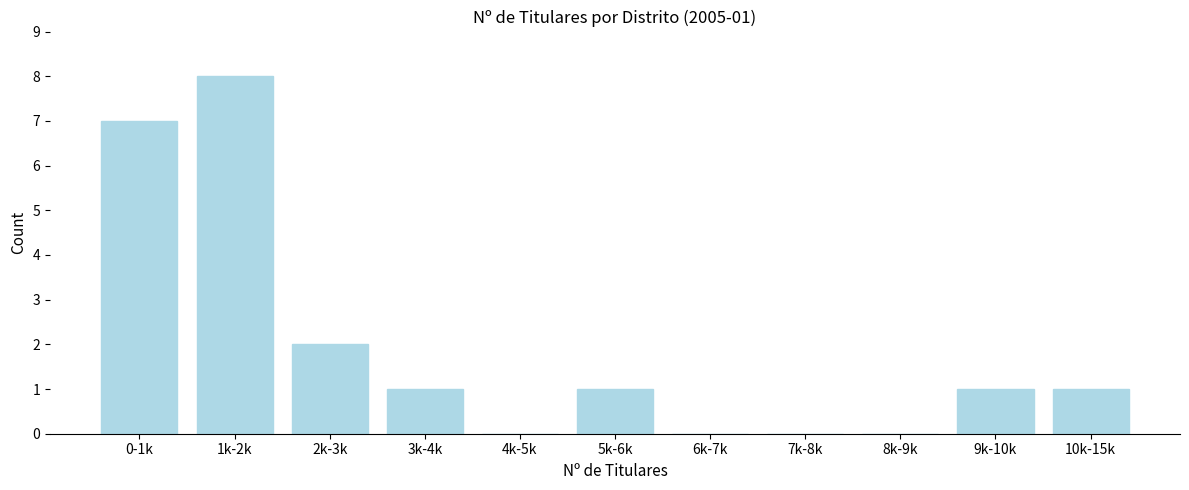

Reading right to left, extract all data points from this chart.

10k-15k=1	9k-10k=1	8k-9k=0	7k-8k=0	6k-7k=0	5k-6k=1	4k-5k=0	3k-4k=1	2k-3k=2	1k-2k=8	0-1k=7